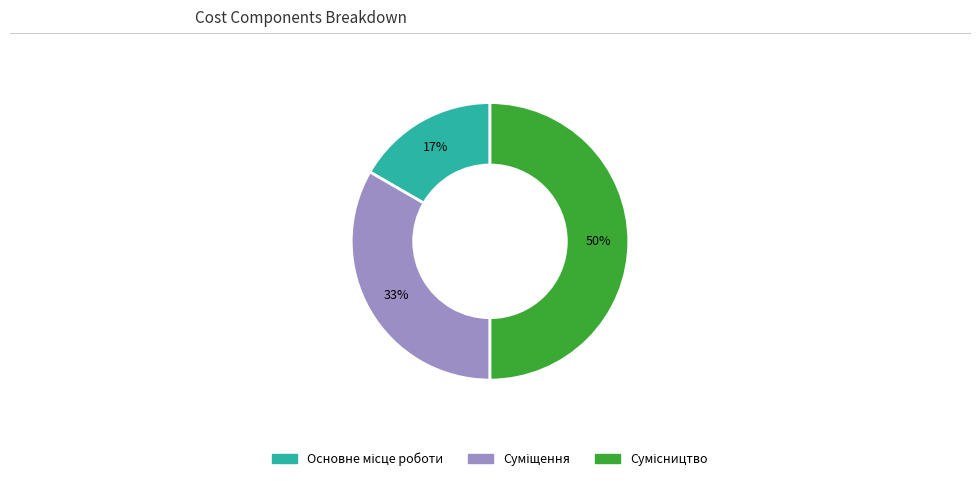

To the nearest percent, what is the average slice percentage?

33%